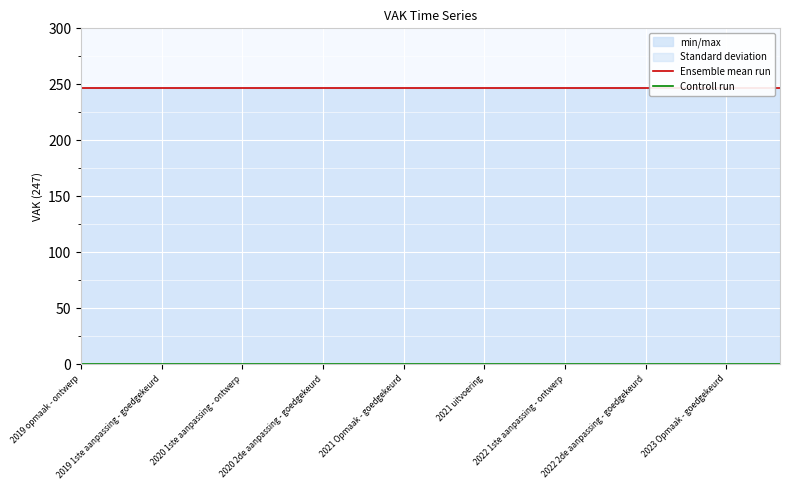

What is the greatest value displayed?

247